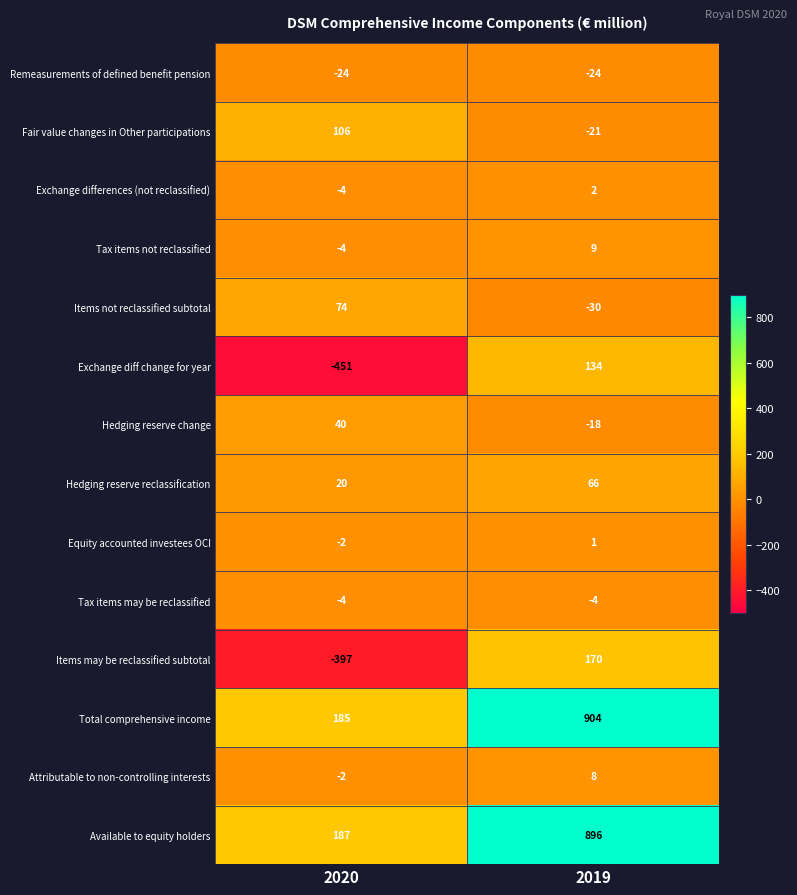

True or false: Hedging reserve change has a value of 40 at 2020.

True